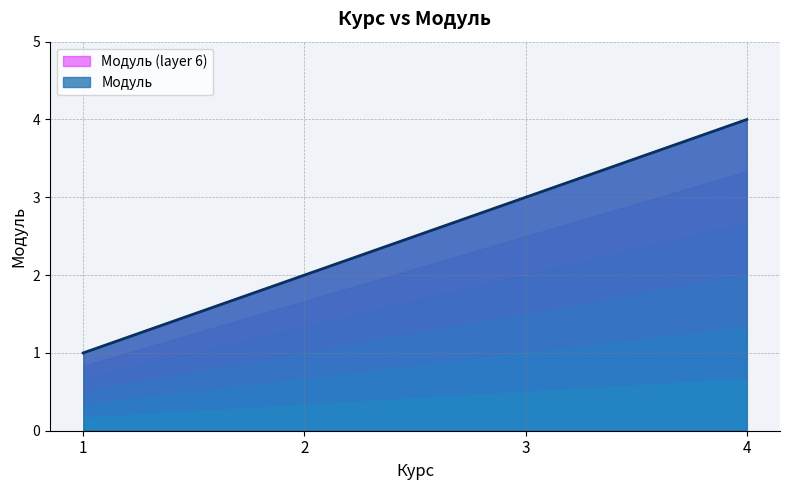

Read the value at 3.

3